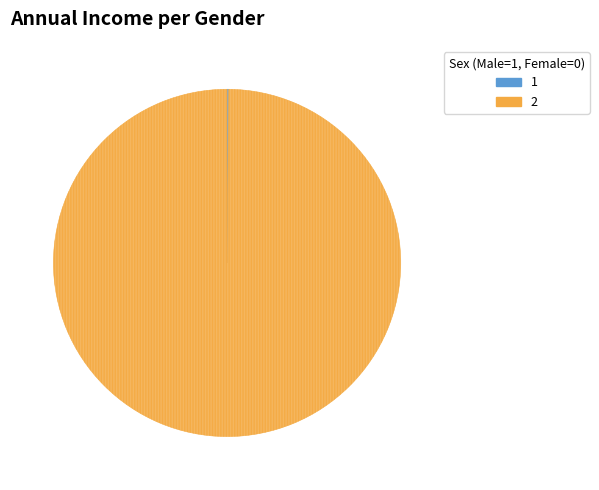

Is there any slice that represents more than half of the pie?

Yes